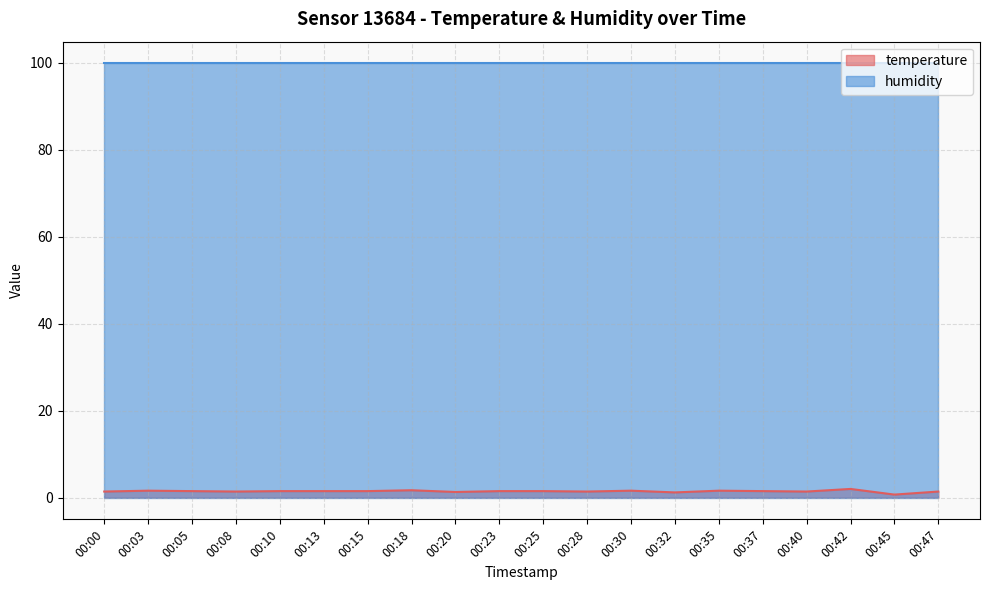

What is the difference between the values at 00:45 and 00:25?

0.8